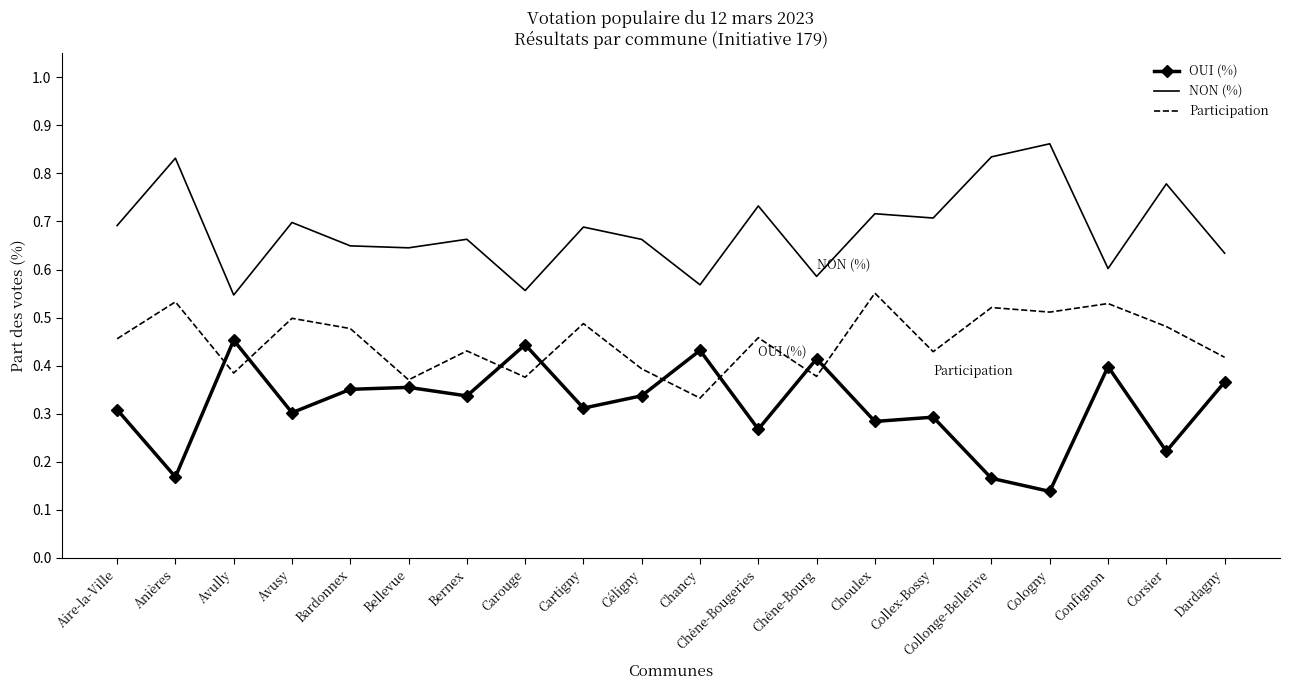

Which category has the lowest value in the Participation series?

Chancy